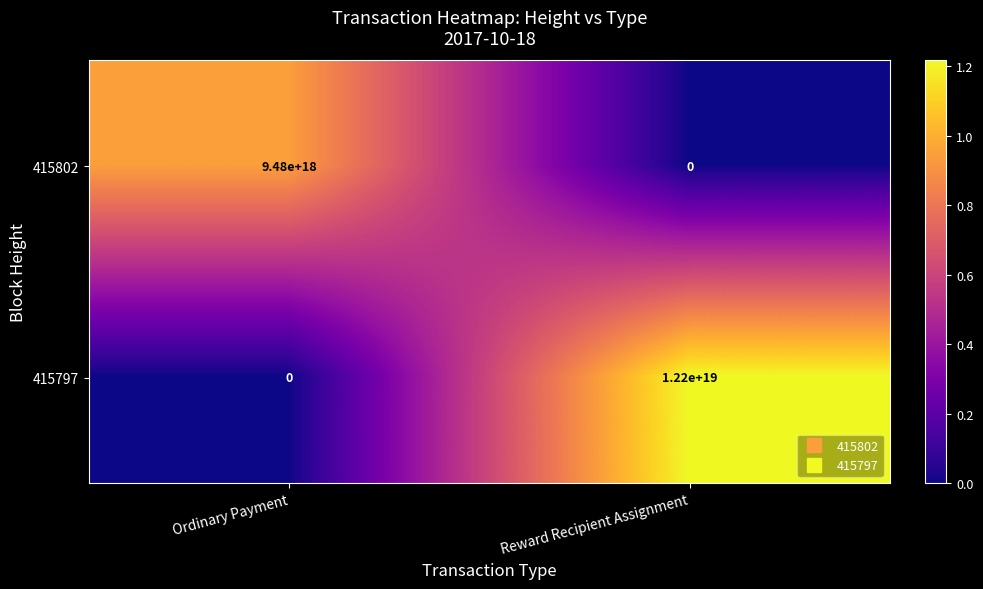

How many distinct data groups are displayed?

2